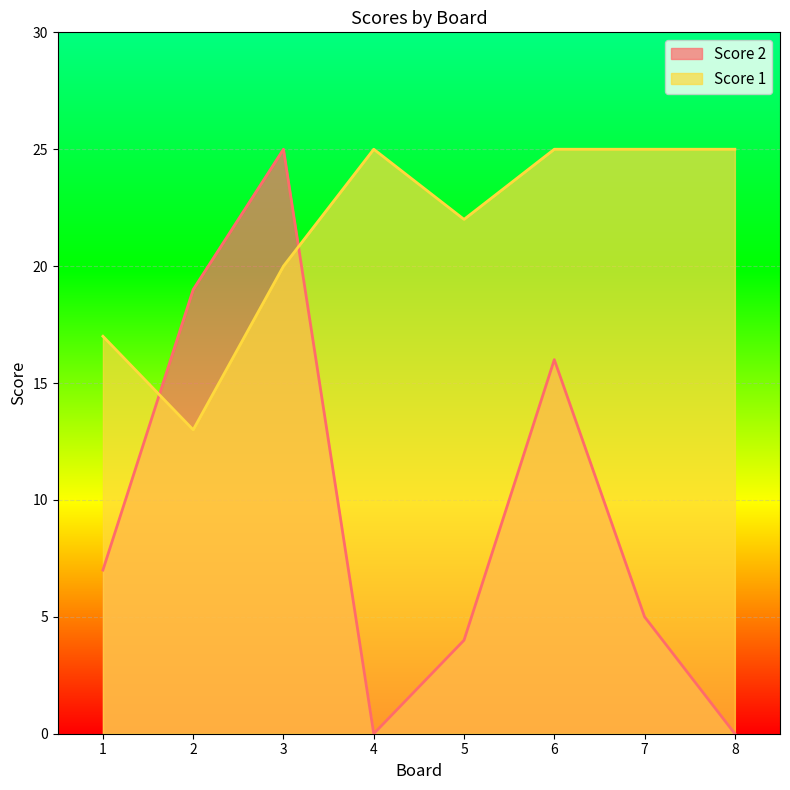

Is it true that Score 2 equals 17 at 4?

False